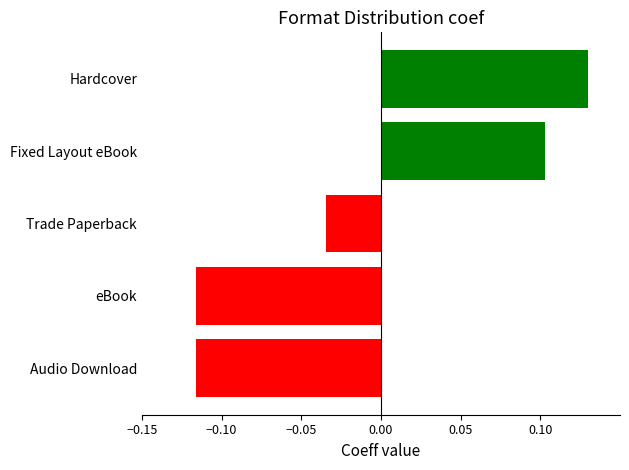

True or false: the data shows -0.2 at eBook.

False